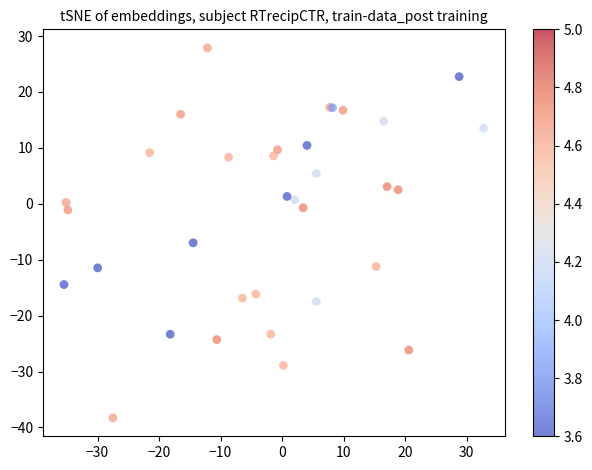

What Y value in the scatter plot is closest to -5?

-7.0